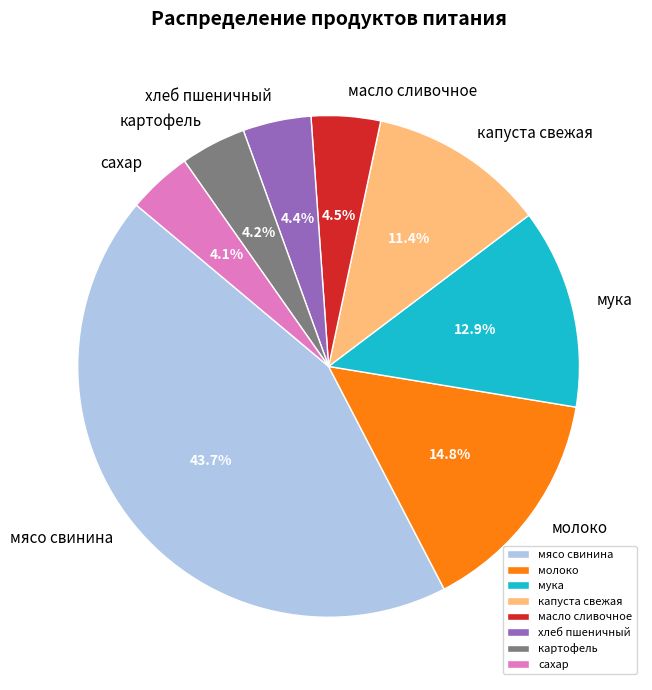

Which has a higher value, картофель or капуста свежая?

капуста свежая